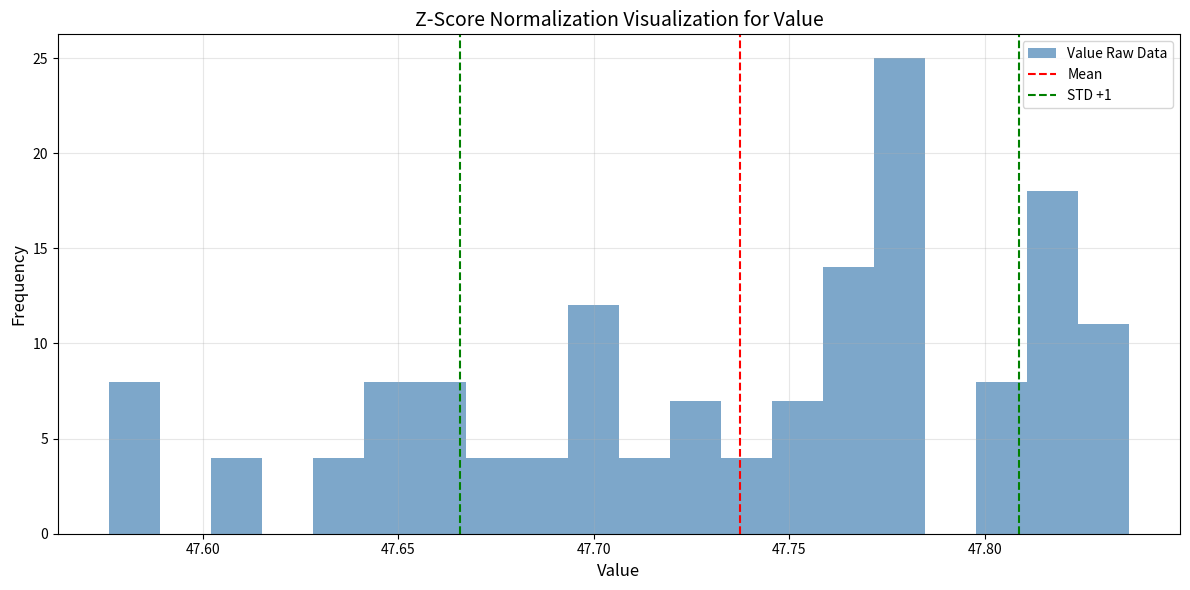

Around what value on the x-axis is the tallest bar? Give the approximate position of its centre, as read against the axis.

47.780